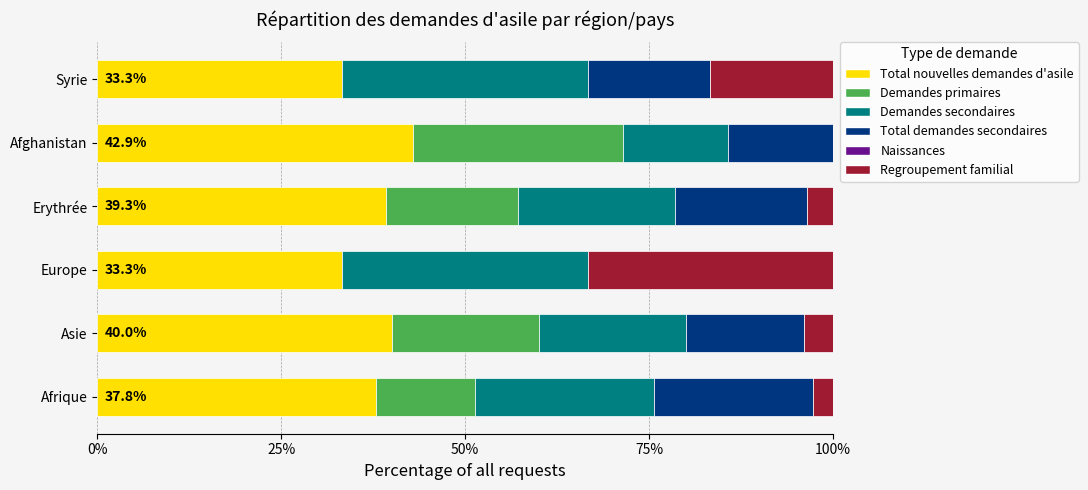

Is it true that Total nouvelles demandes d'asile equals 66.9 at Erythrée?

False